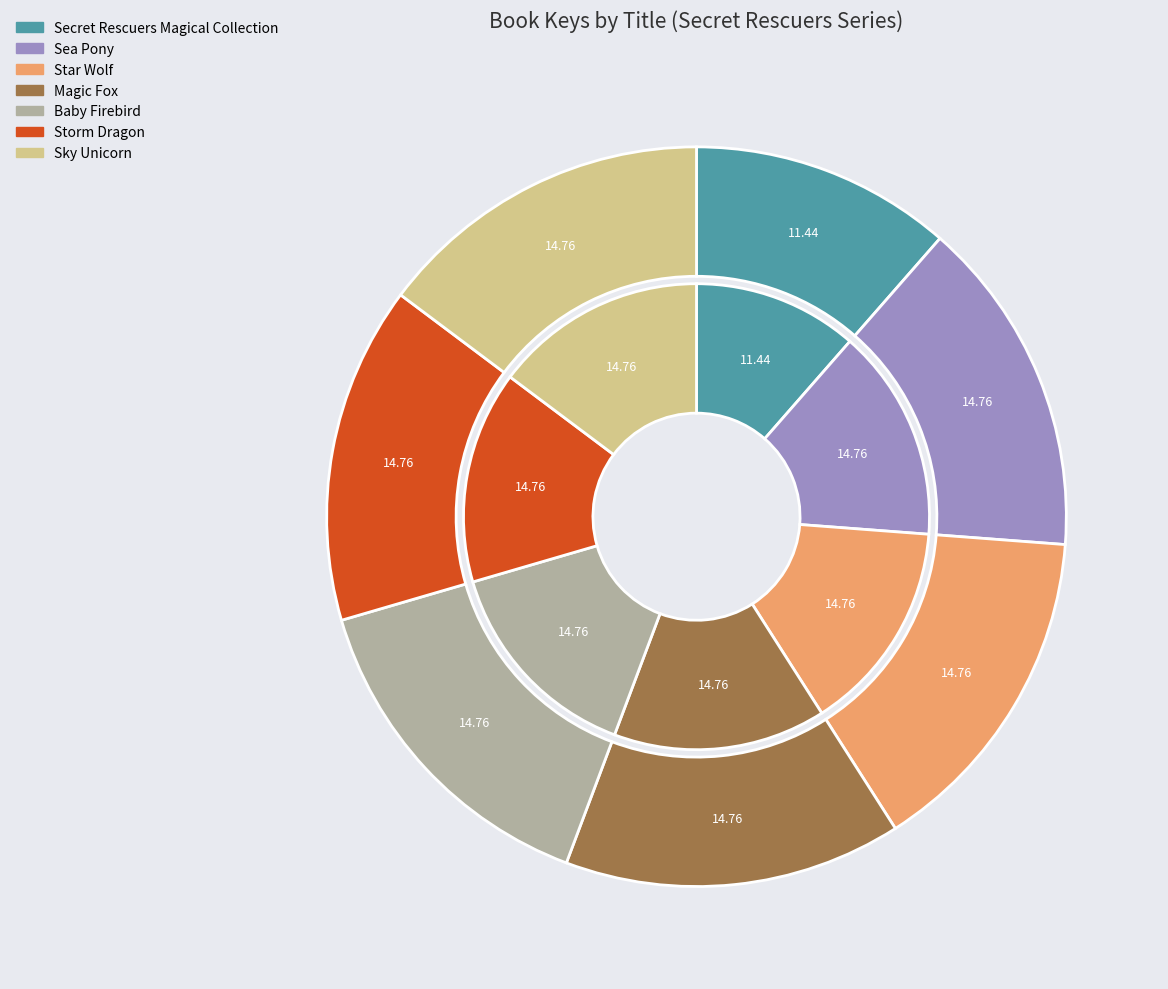

To the nearest percent, what portion does Sky Unicorn represent?

15%